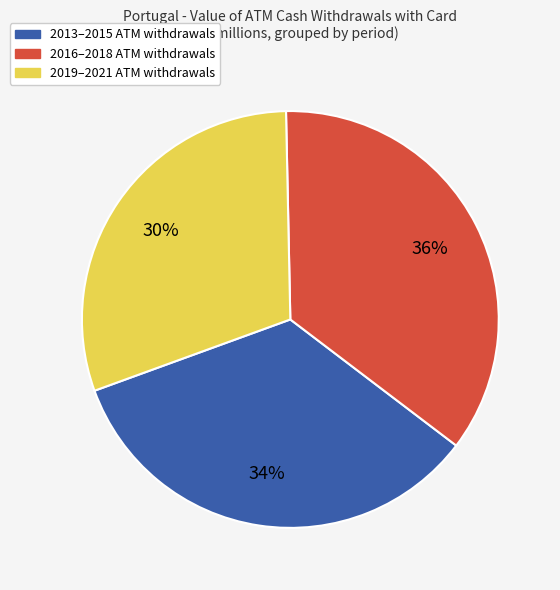

Is there any slice that represents more than half of the pie?

No